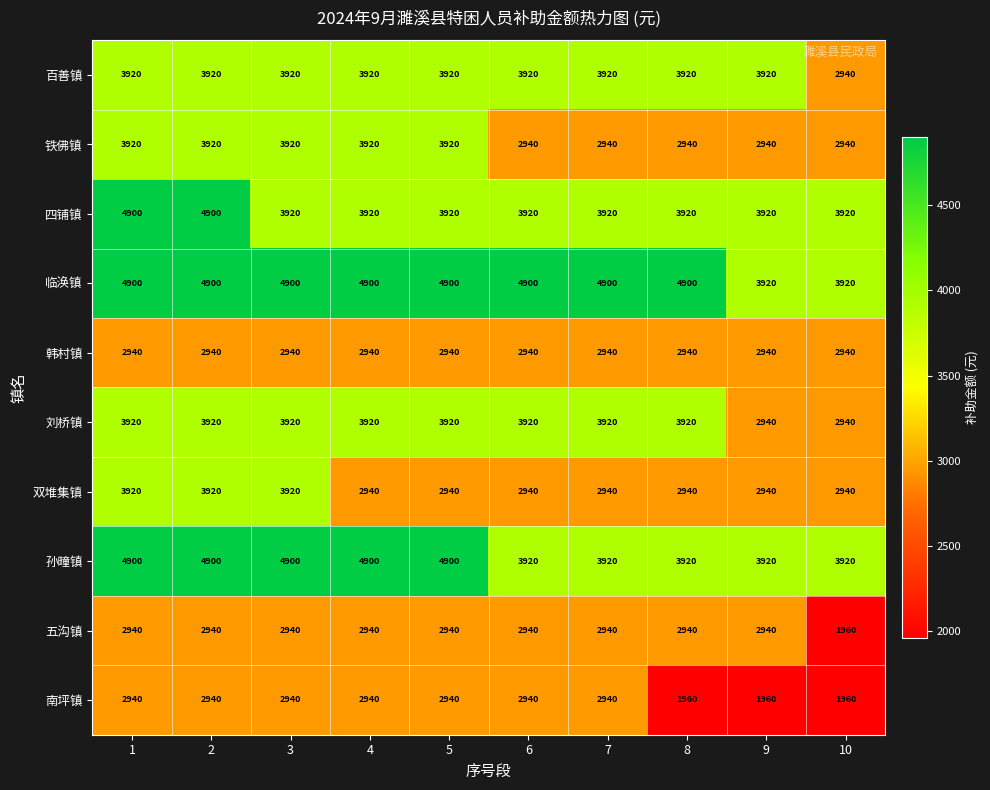

What is the highest value of the 四铺镇 series?

4900